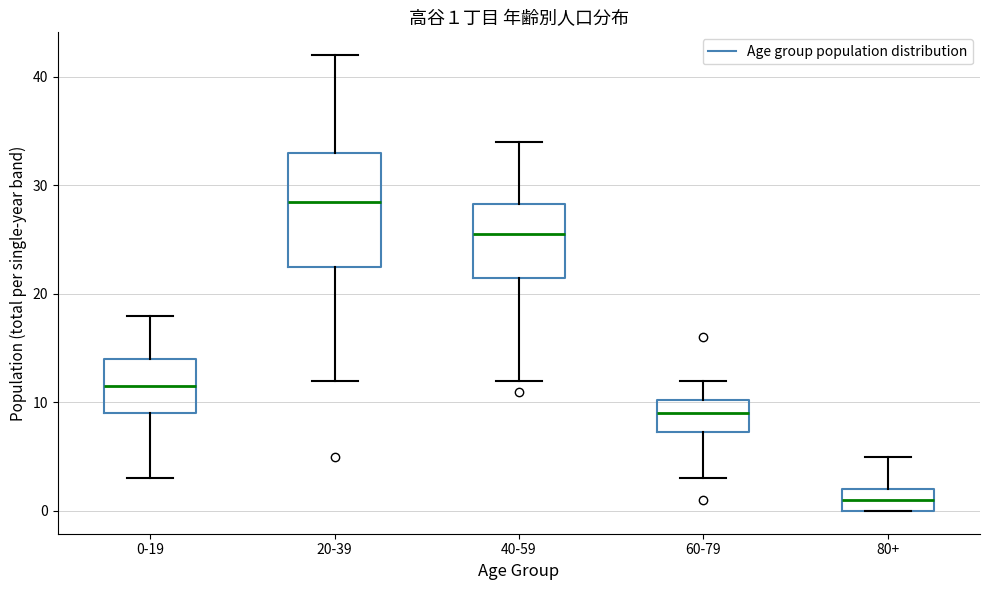

Which box's median line is the lowest?

80+